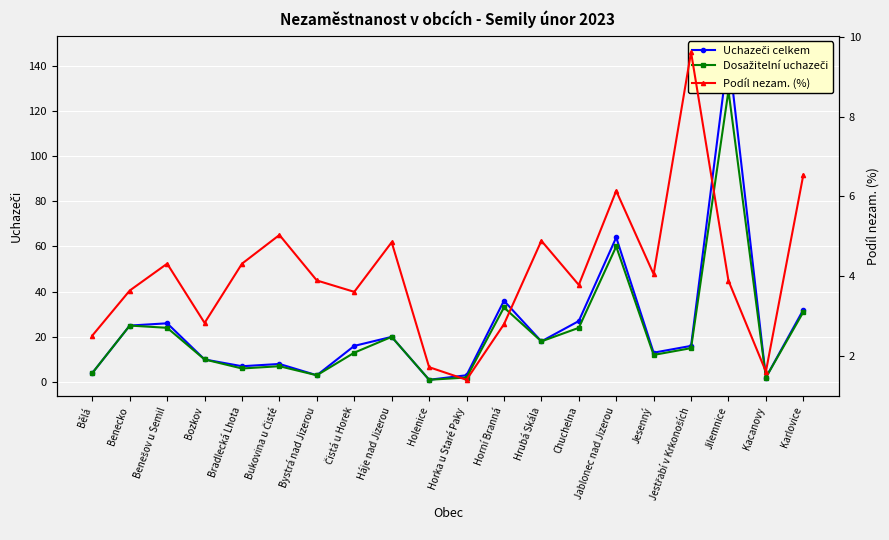

Reading right to left, transcribe all the data shown in this chart.

Uchazeči celkem: Karlovice=32.0	Kacanovy=2.0	Jilemnice=146.0	Jestřabí v Krkonoších=16.0	Jesenný=13.0	Jablonec nad Jizerou=64.0	Chuchelna=27.0	Hrubá Skála=18.0	Horní Branná=36.0	Horka u Staré Paky=3.0	Holenice=1.0	Háje nad Jizerou=20.0	Čistá u Horek=16.0	Bystrá nad Jizerou=3.0	Bukovina u Čisté=8.0	Bradlecká Lhota=7.0	Bozkov=10.0	Benešov u Semil=26.0	Benecko=25.0	Bělá=4.0
Dosažitelní uchazeči: Karlovice=31.0	Kacanovy=2.0	Jilemnice=129.0	Jestřabí v Krkonoších=15.0	Jesenný=12.0	Jablonec nad Jizerou=60.0	Chuchelna=24.0	Hrubá Skála=18.0	Horní Branná=33.0	Horka u Staré Paky=2.0	Holenice=1.0	Háje nad Jizerou=20.0	Čistá u Horek=13.0	Bystrá nad Jizerou=3.0	Bukovina u Čisté=7.0	Bradlecká Lhota=6.0	Bozkov=10.0	Benešov u Semil=24.0	Benecko=25.0	Bělá=4.0
Podíl nezam. (%): Karlovice=6.5	Kacanovy=1.6	Jilemnice=3.9	Jestřabí v Krkonoších=9.6	Jesenný=4.1	Jablonec nad Jizerou=6.1	Chuchelna=3.8	Hrubá Skála=4.9	Horní Branná=2.8	Horka u Staré Paky=1.4	Holenice=1.7	Háje nad Jizerou=4.9	Čistá u Horek=3.6	Bystrá nad Jizerou=3.9	Bukovina u Čisté=5.0	Bradlecká Lhota=4.3	Bozkov=2.8	Benešov u Semil=4.3	Benecko=3.6	Bělá=2.5